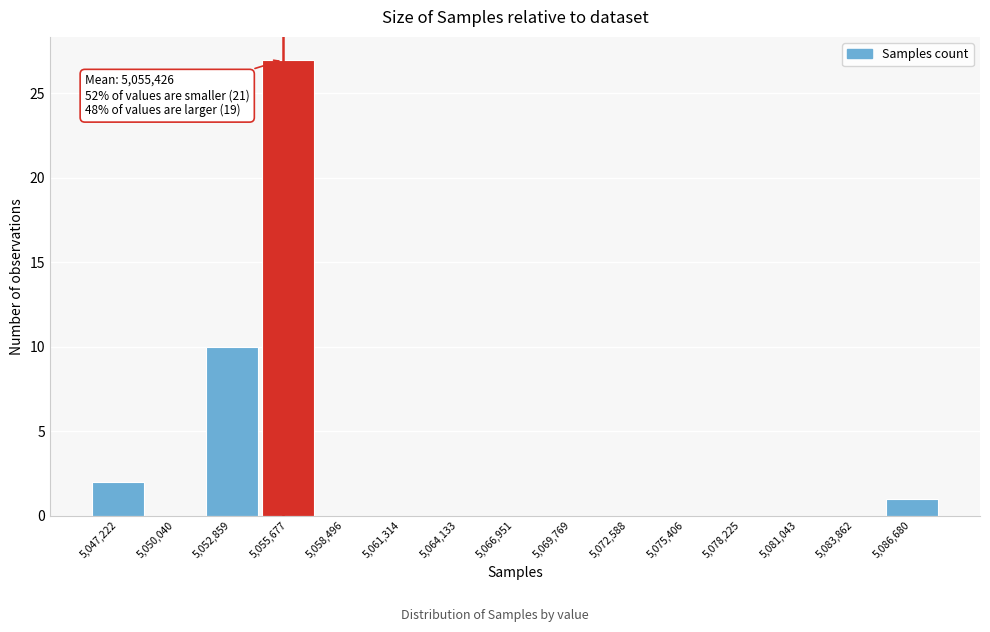

Over which range of the x-axis is the bar tallest?

5054500 to 5057000